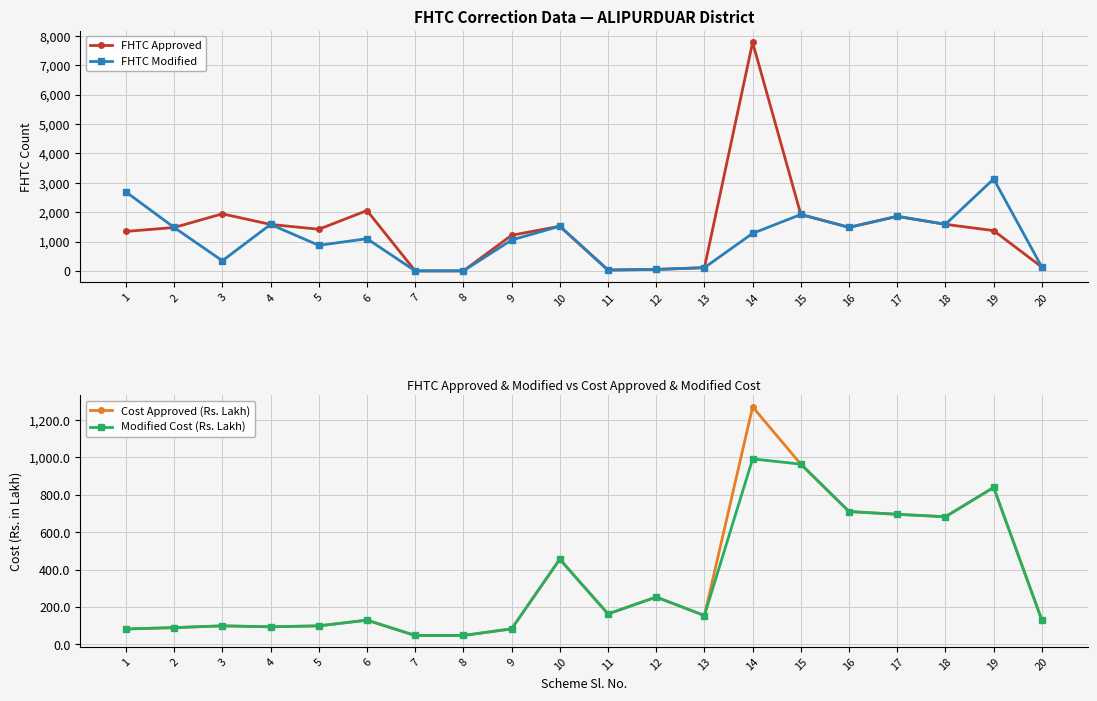

How many lines are shown in the chart?

4